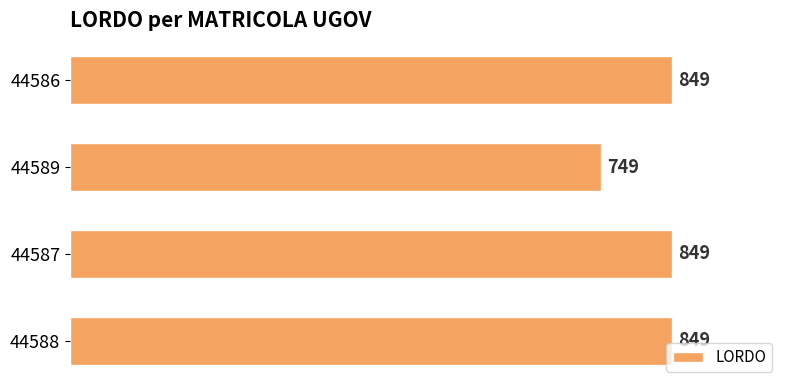

What is the smallest value displayed?

749